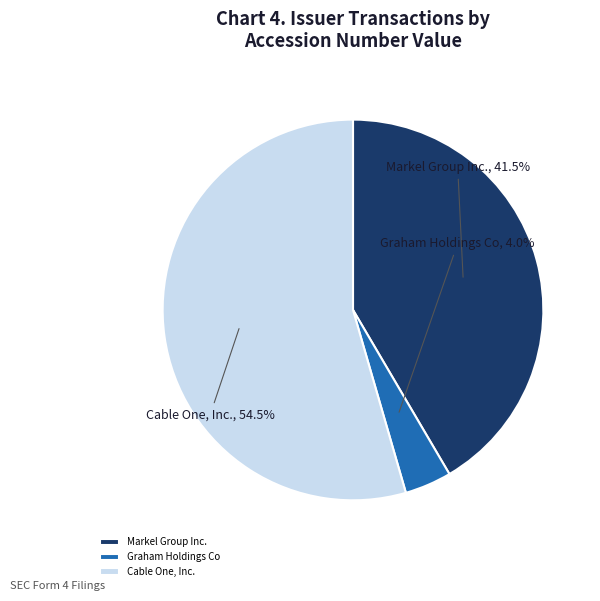

Is there a majority slice in this chart?

Yes